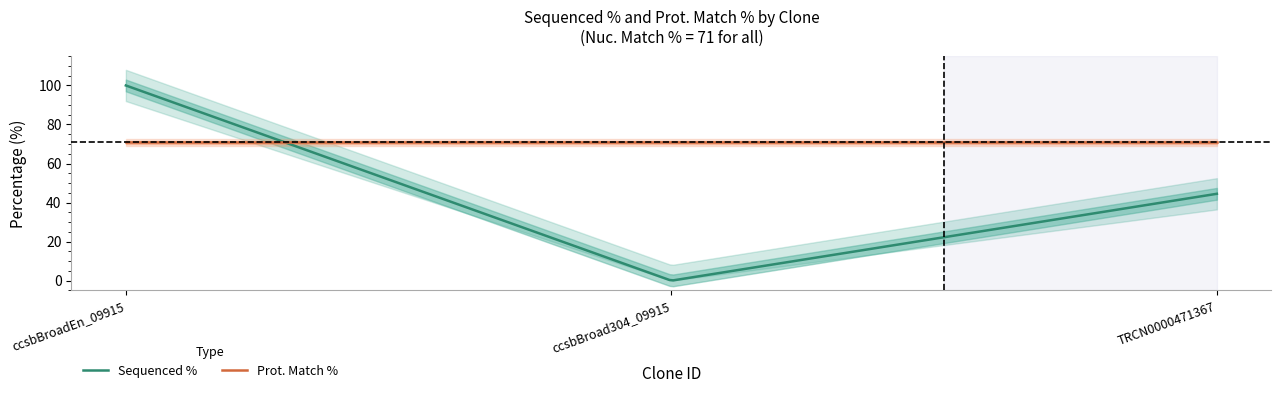

Reading left to right, what are all the values shown in this chart?

Sequenced %: ccsbBroadEn_09915=100.0	ccsbBroad304_09915=0.0	TRCN0000471367=44.5
Prot. Match %: ccsbBroadEn_09915=70.8	ccsbBroad304_09915=70.8	TRCN0000471367=70.8